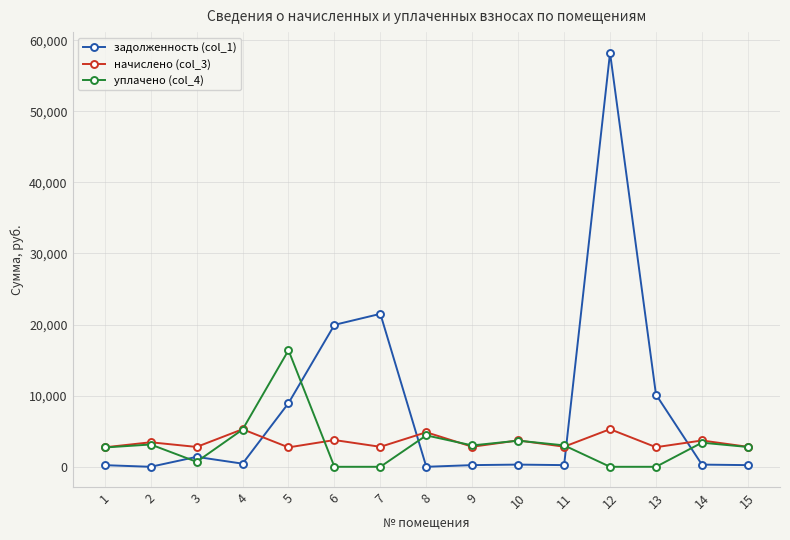

How many intersections are there between начислено (col_3) and задолженность (col_1)?

4